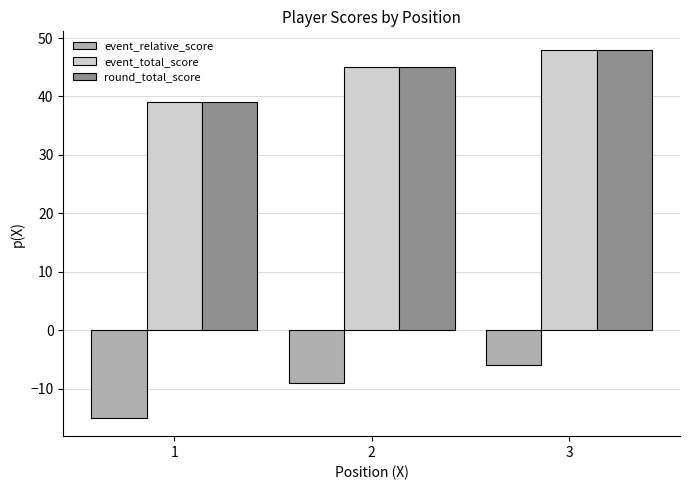

Is the value of event_total_score at 2 greater than the value of round_total_score at 1?

Yes